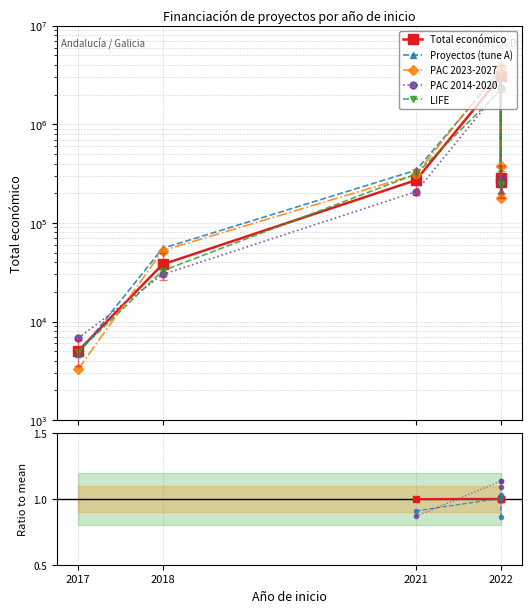

What is the average value of the PAC 2014-2020 series?

518457.4